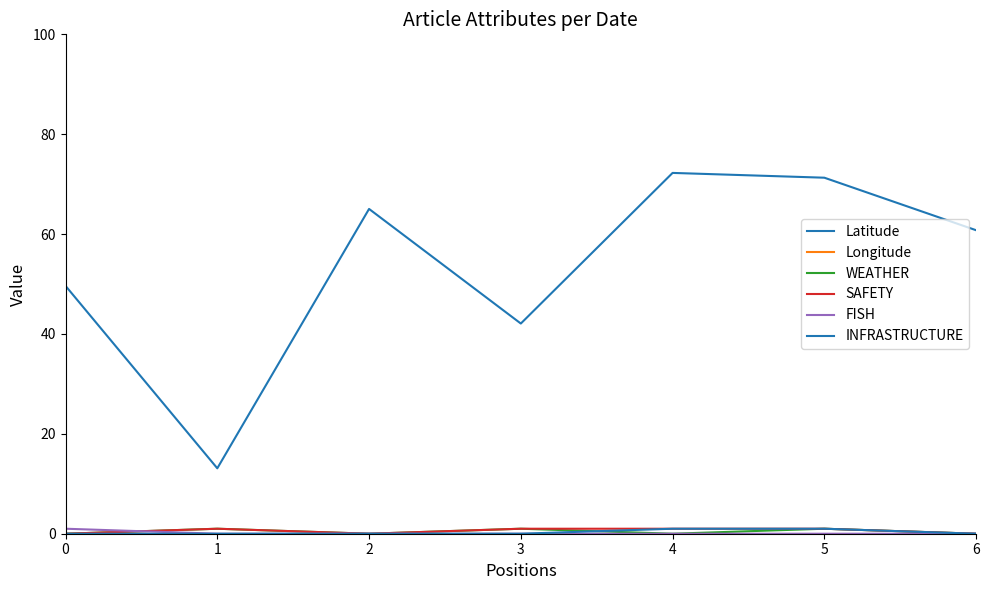

At which label does INFRASTRUCTURE reach its peak?

4